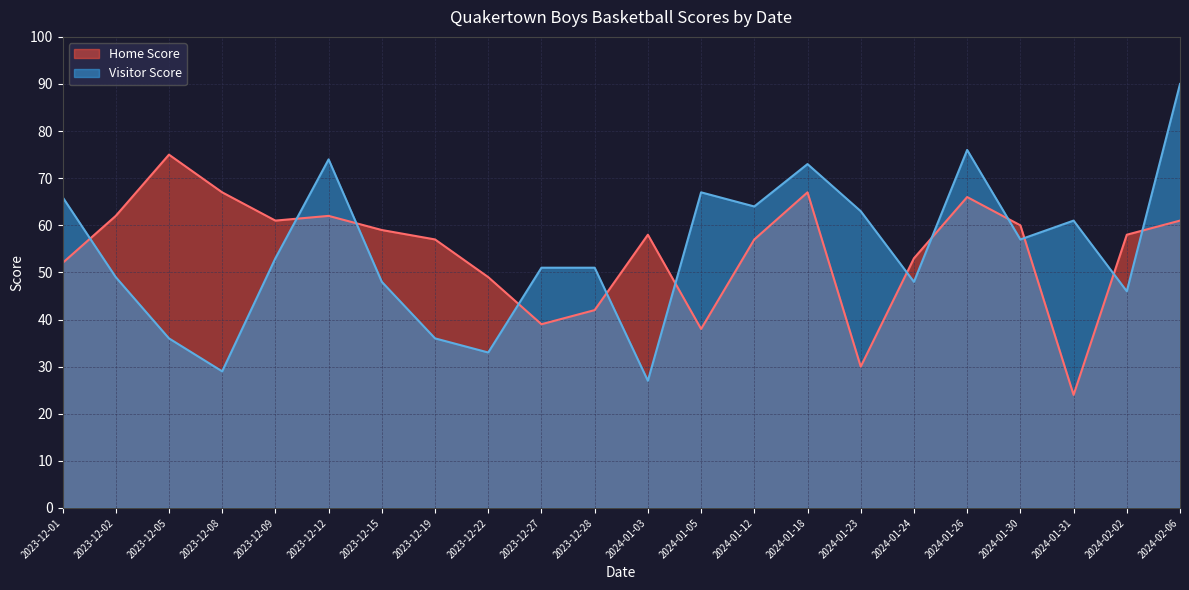

Rank the series by their maximum value, from highest to lowest.

Visitor Score, Home Score